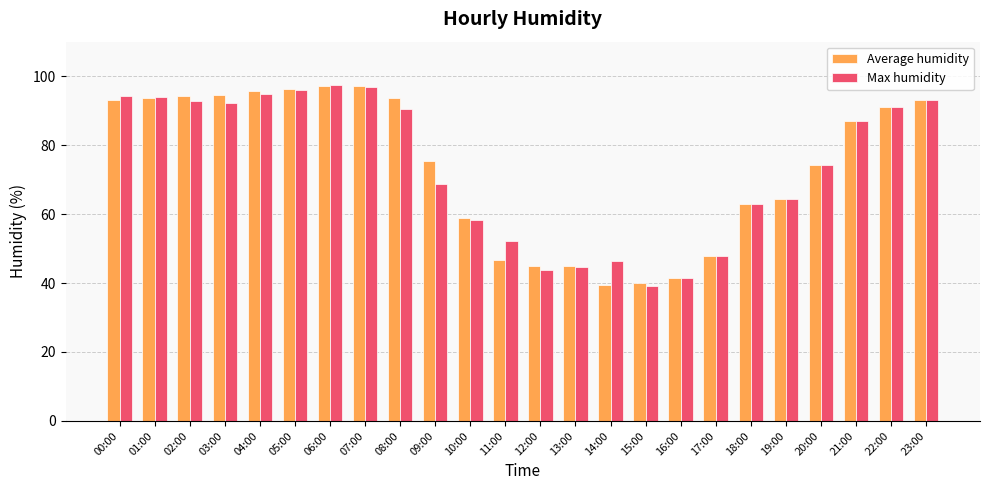

True or false: Max humidity has a value of 12.2 at 15:00.

False